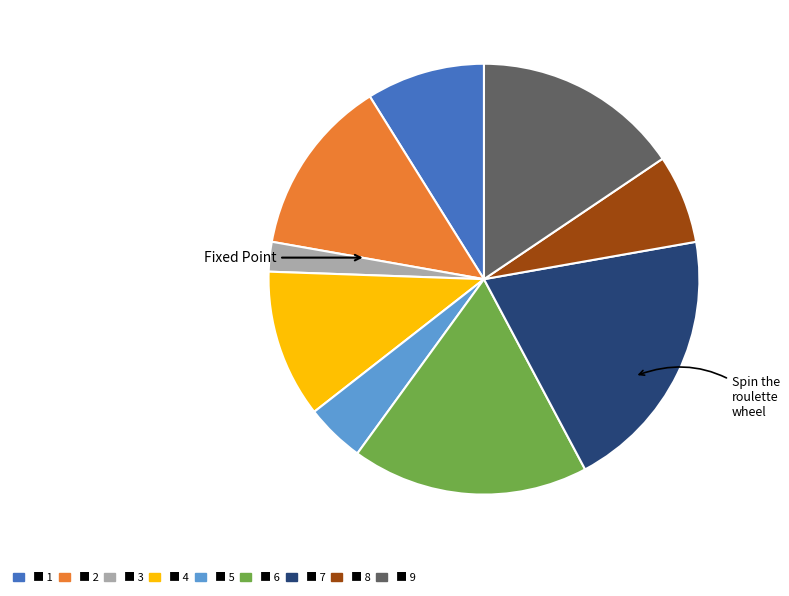

Does any single category account for the majority?

No